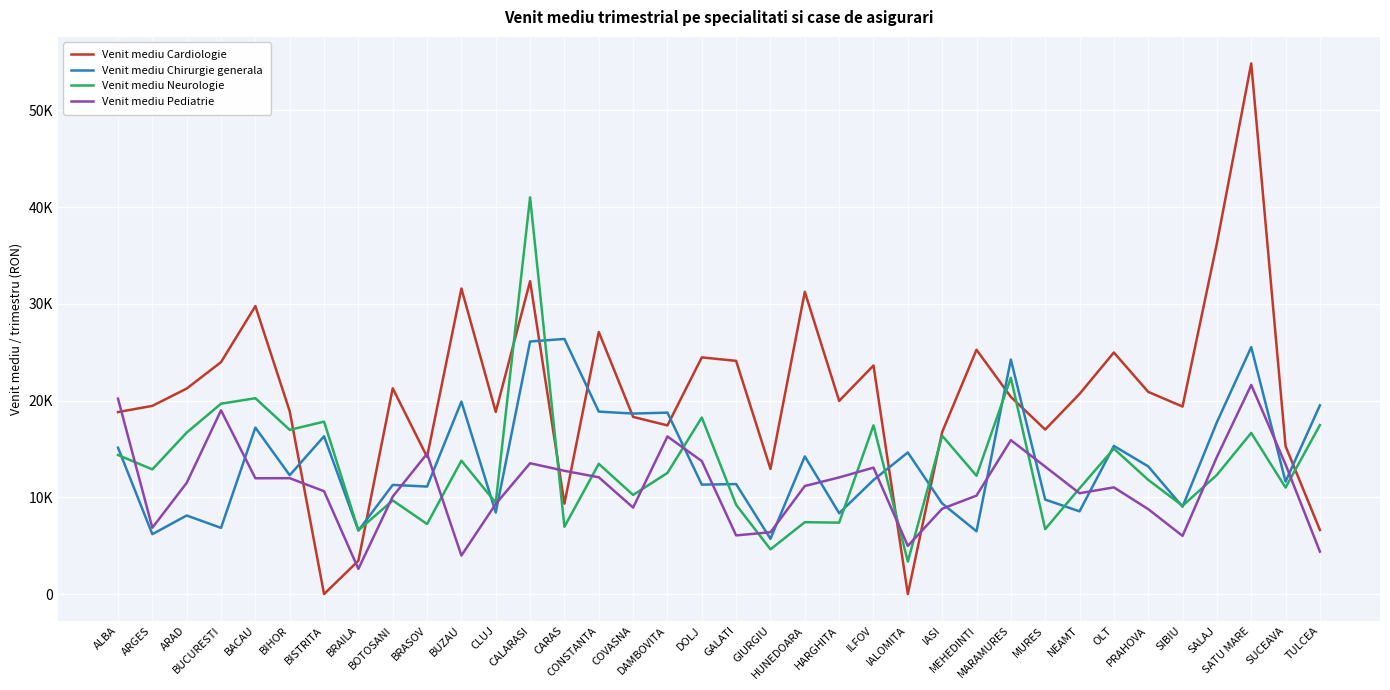

At which category does the chart reach its minimum across all series?

BISTRITA